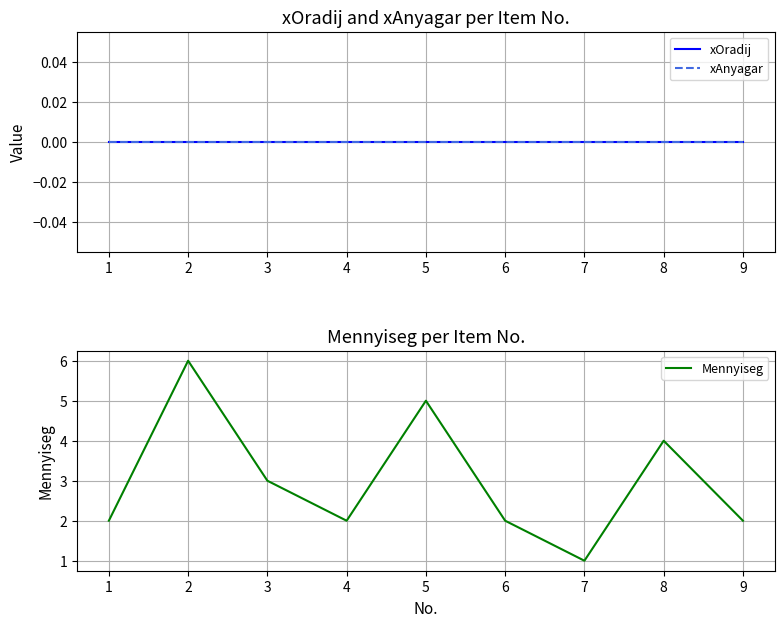

What is the difference between the second highest and second lowest values in the Mennyiseg series?

3